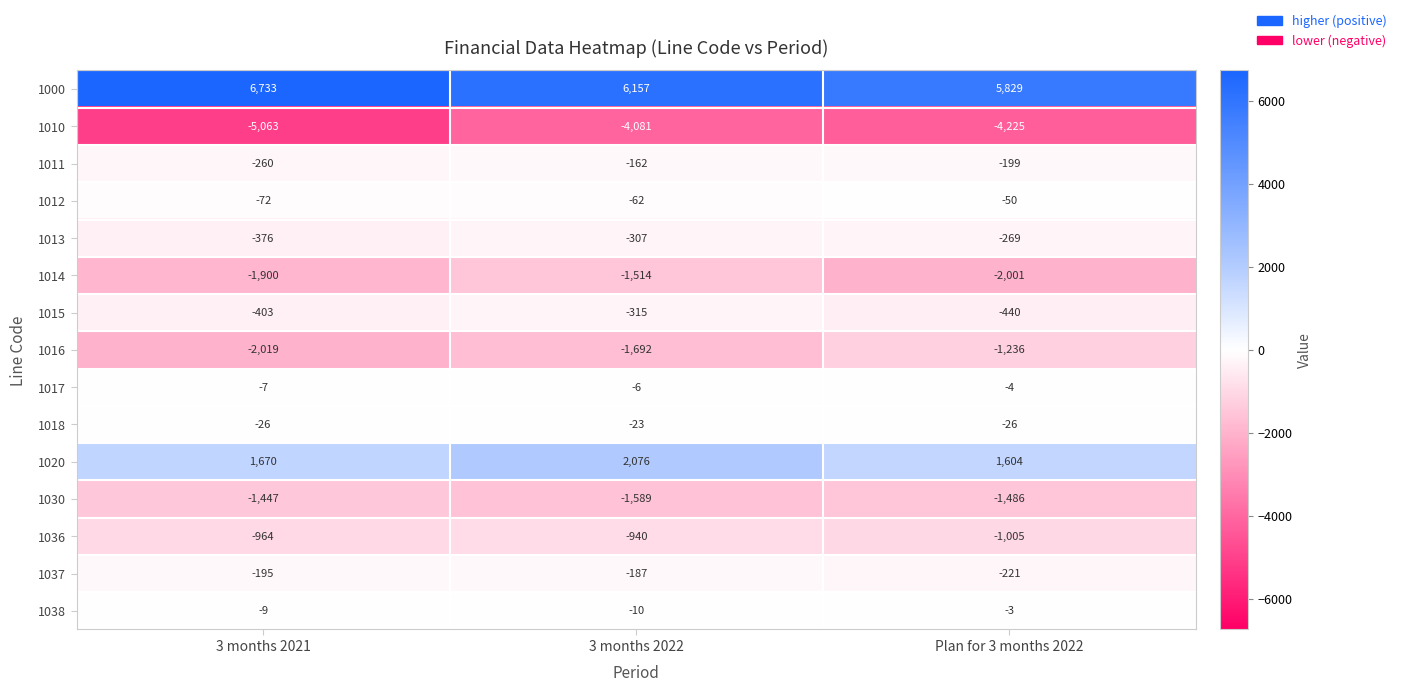

The value of 1011 at 3 months 2021 is -260. True or false?

True